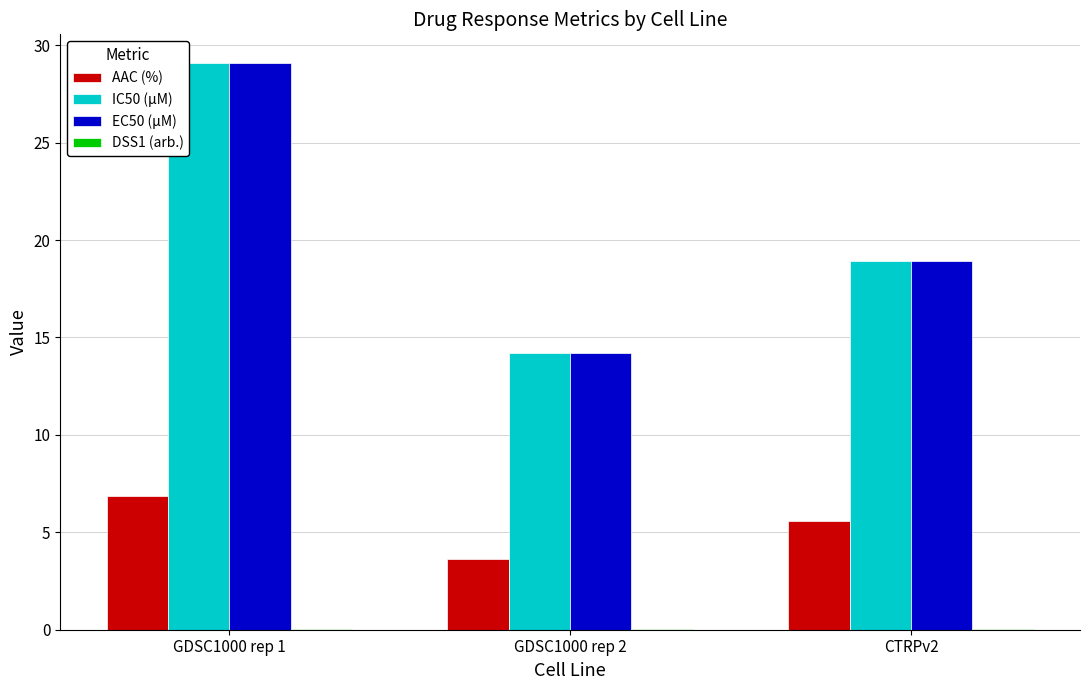

What is the maximum value shown in the chart?

29.1